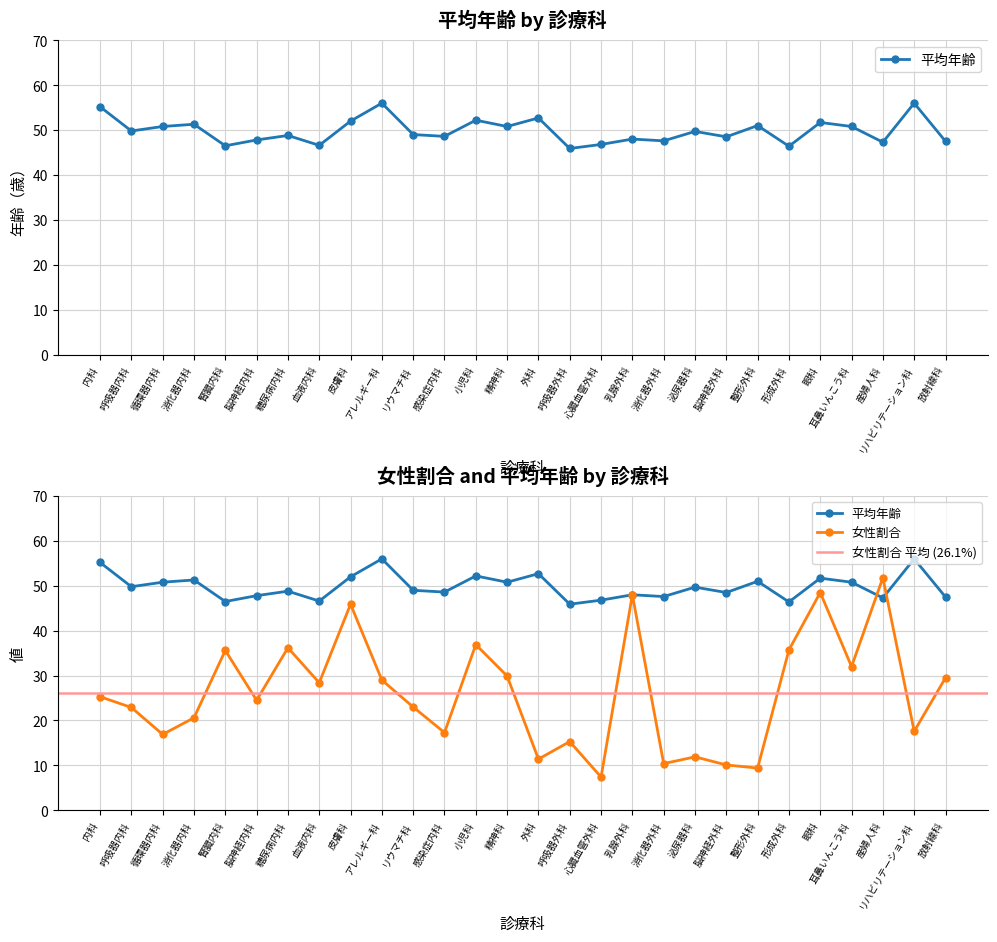

What is the label of the 16th point from the right?

小児科